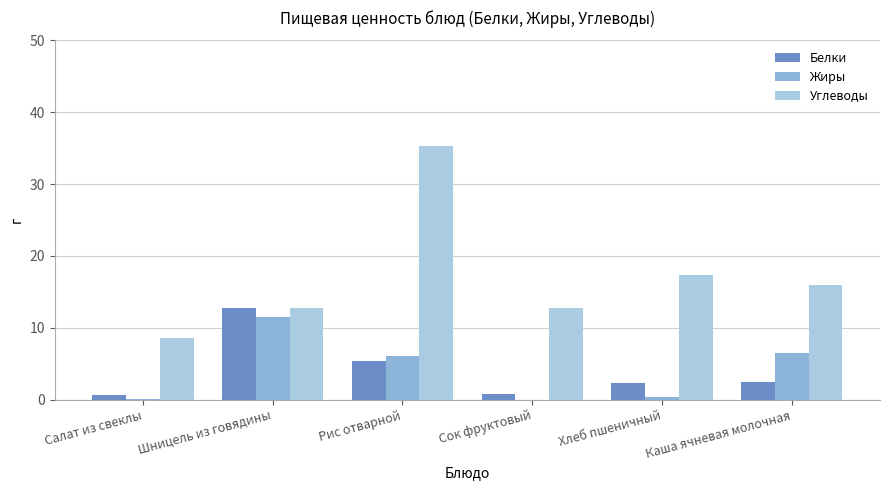

The Белки series shows 17.8 at Шницель из говядины. True or false?

False